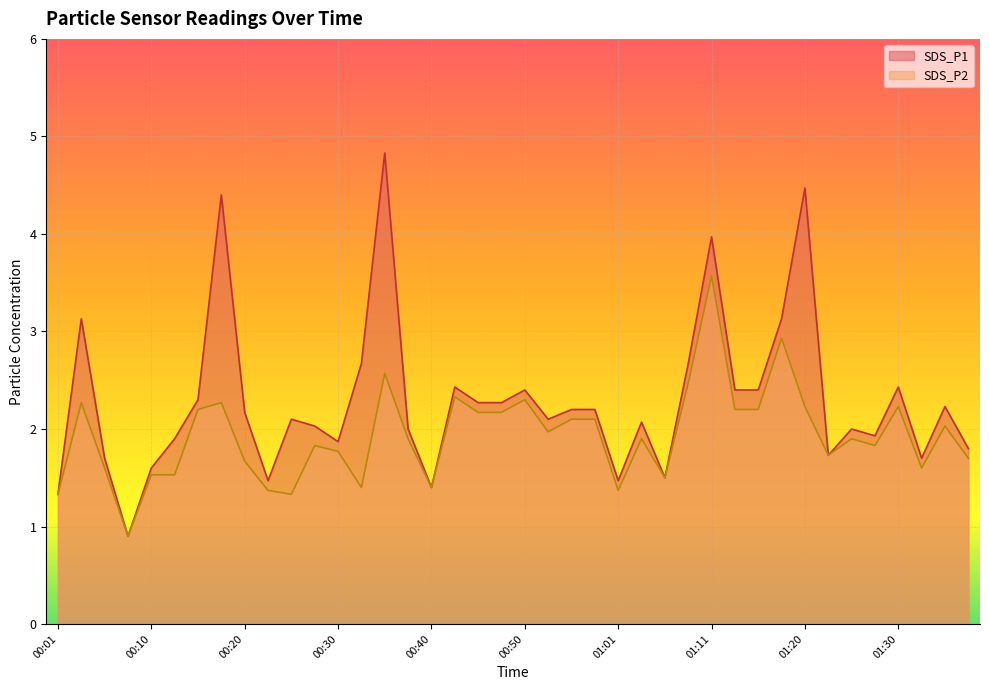

What is the sum of all SDS_P1 values?

91.6